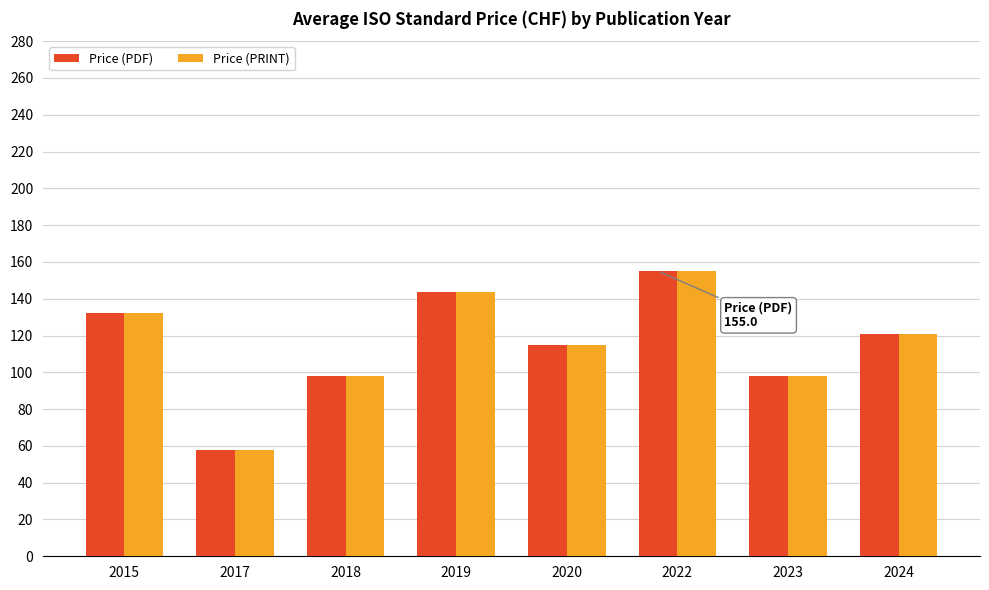

True or false: Price (PRINT) has a value of 145.2 at 2018.

False